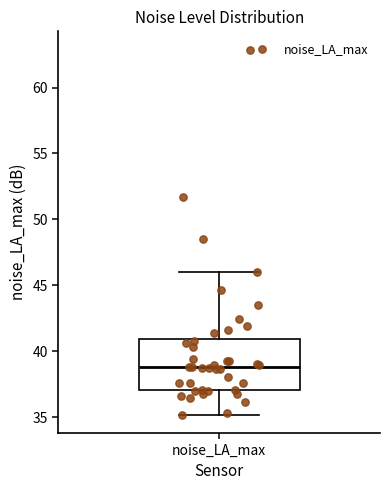

Read this box plot against the y-axis: the position of the median line, the range covered by the box, and the ends of both whiskers. The values are not printed on the chart, so give them approximately, as read against the axis.

median 39, box 37 to 41, whiskers 35 to 46